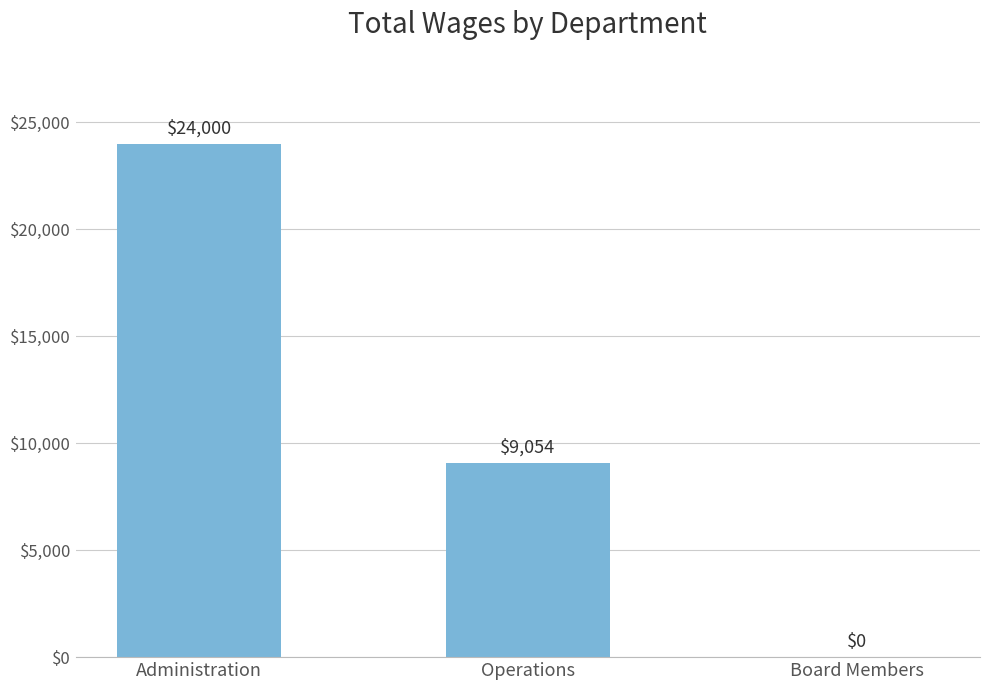

What is the ratio of the value at Administration to the value at Operations?

2.7